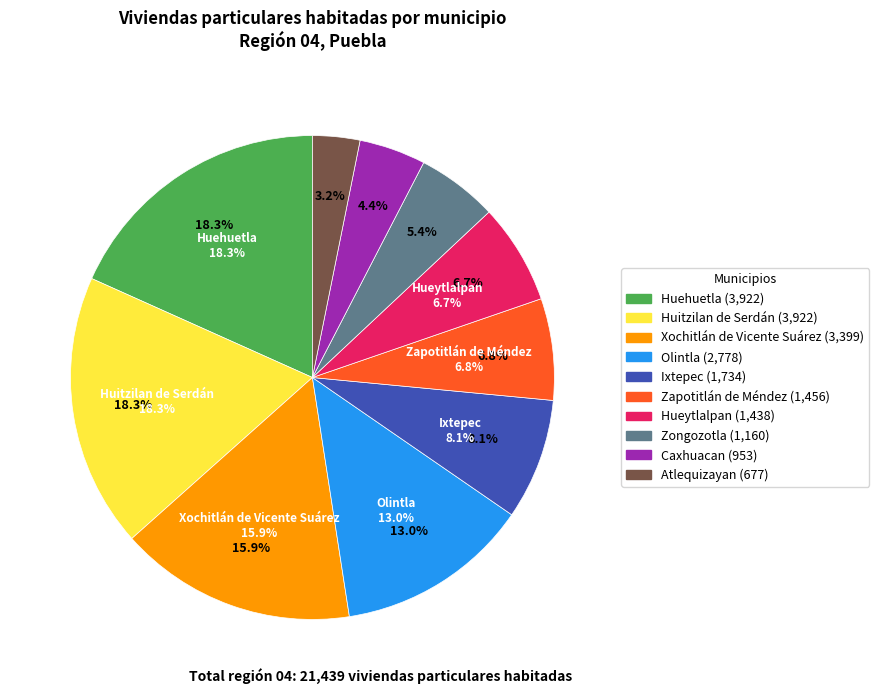

Does Huehuetla account for over 50% of the chart?

No